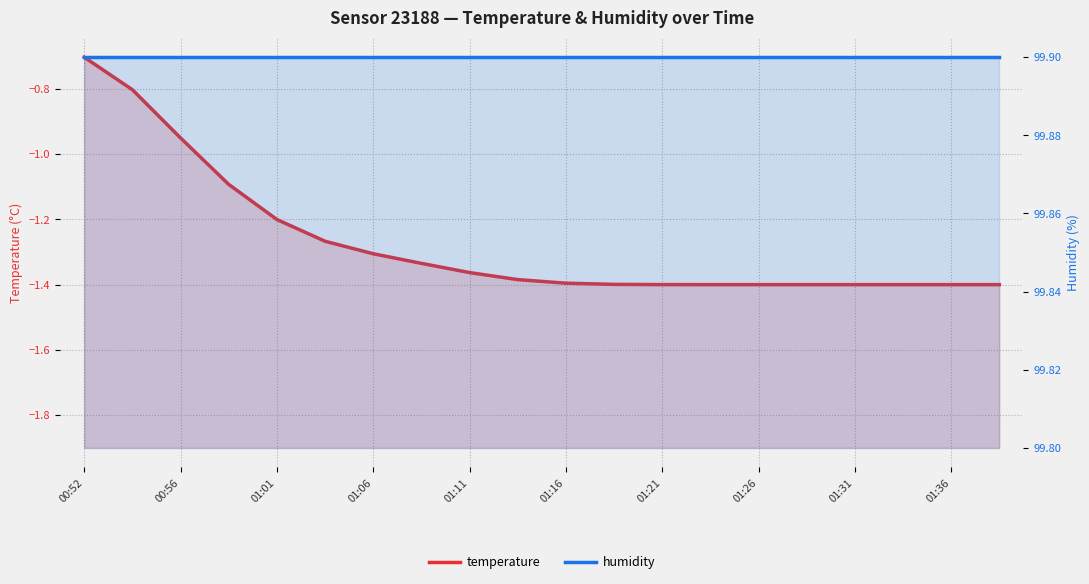

Count the number of categories in the chart.

20